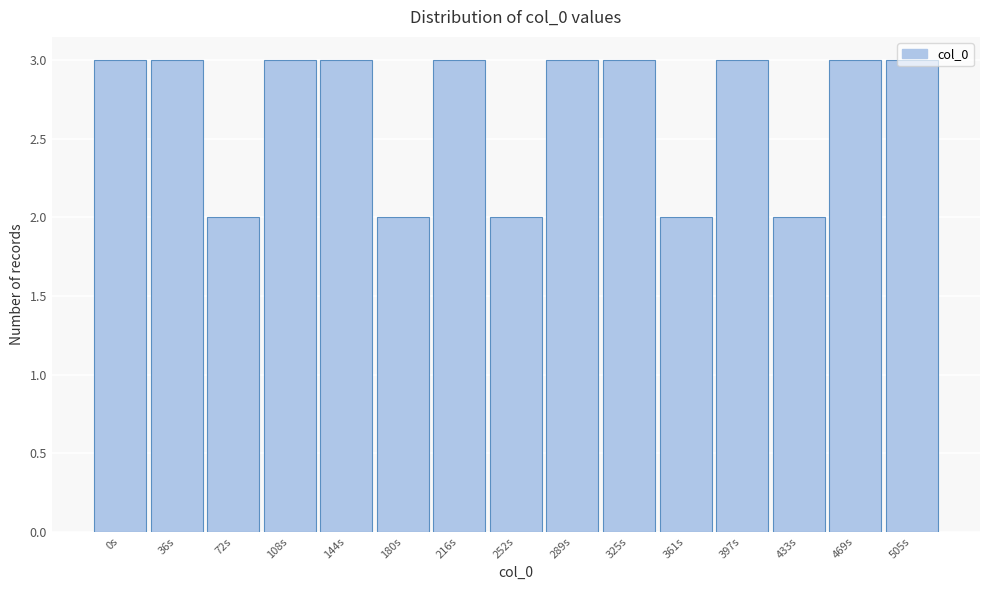

What position from the left is 397s?

12